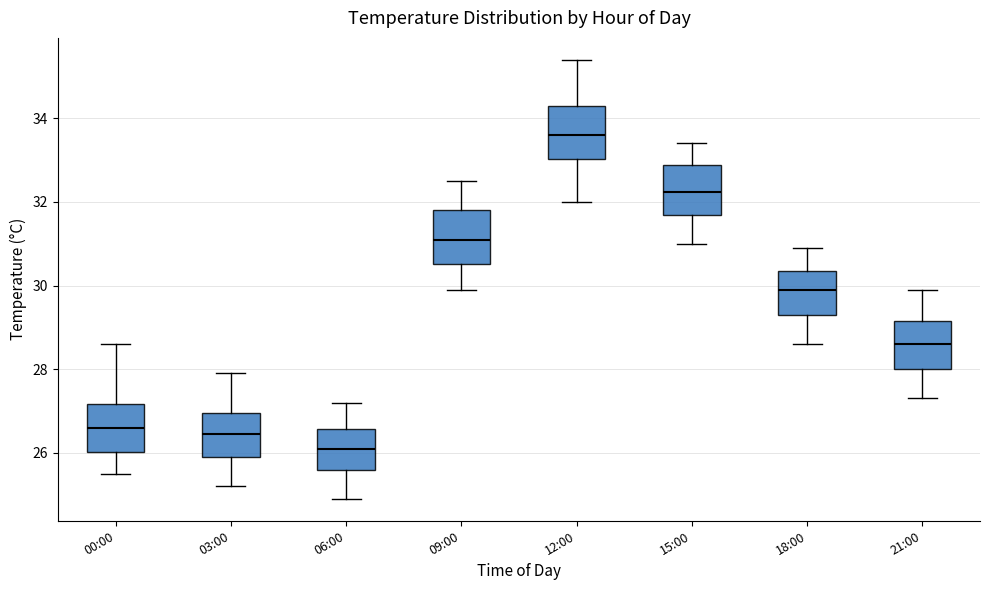

Reading left to right, read every box against the y-axis: the position of its median line, the range the box covers, and the ends of its whiskers. The values are not printed on the chart, so give them approximately, as read against the axis.

00:00: median 26.6, box 26.0 to 27.2, whiskers 25.6 to 28.6
03:00: median 26.4, box 26.0 to 27.0, whiskers 25.2 to 28.0
06:00: median 26.2, box 25.6 to 26.6, whiskers 25.0 to 27.2
09:00: median 31.2, box 30.6 to 31.8, whiskers 30.0 to 32.6
12:00: median 33.6, box 33.0 to 34.4, whiskers 32.0 to 35.4
15:00: median 32.2, box 31.8 to 32.8, whiskers 31.0 to 33.4
18:00: median 30.0, box 29.4 to 30.4, whiskers 28.6 to 31.0
21:00: median 28.6, box 28.0 to 29.2, whiskers 27.4 to 30.0